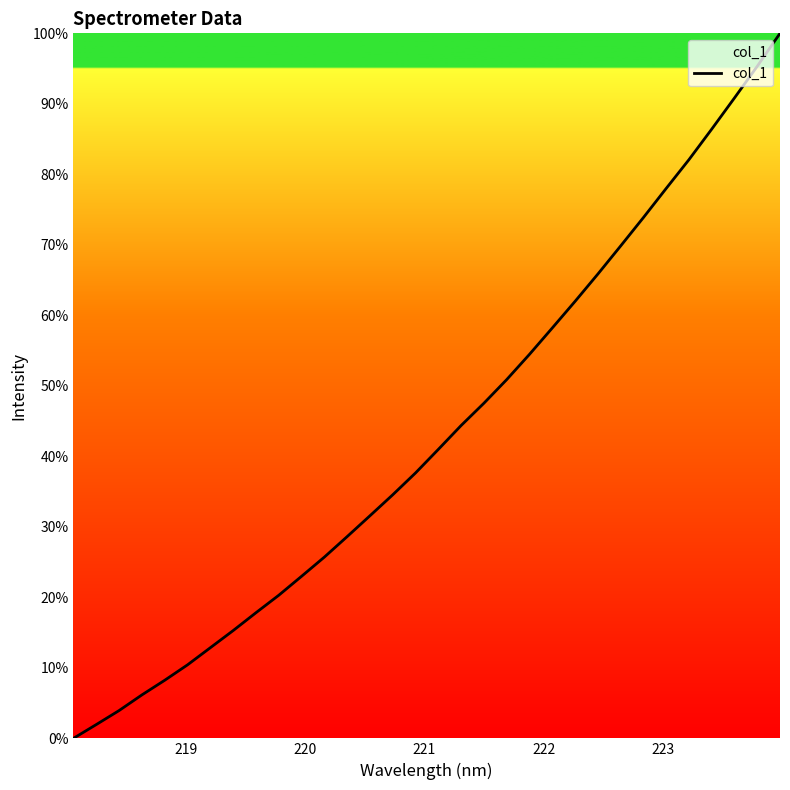

What is the sum of all values?

1378.7